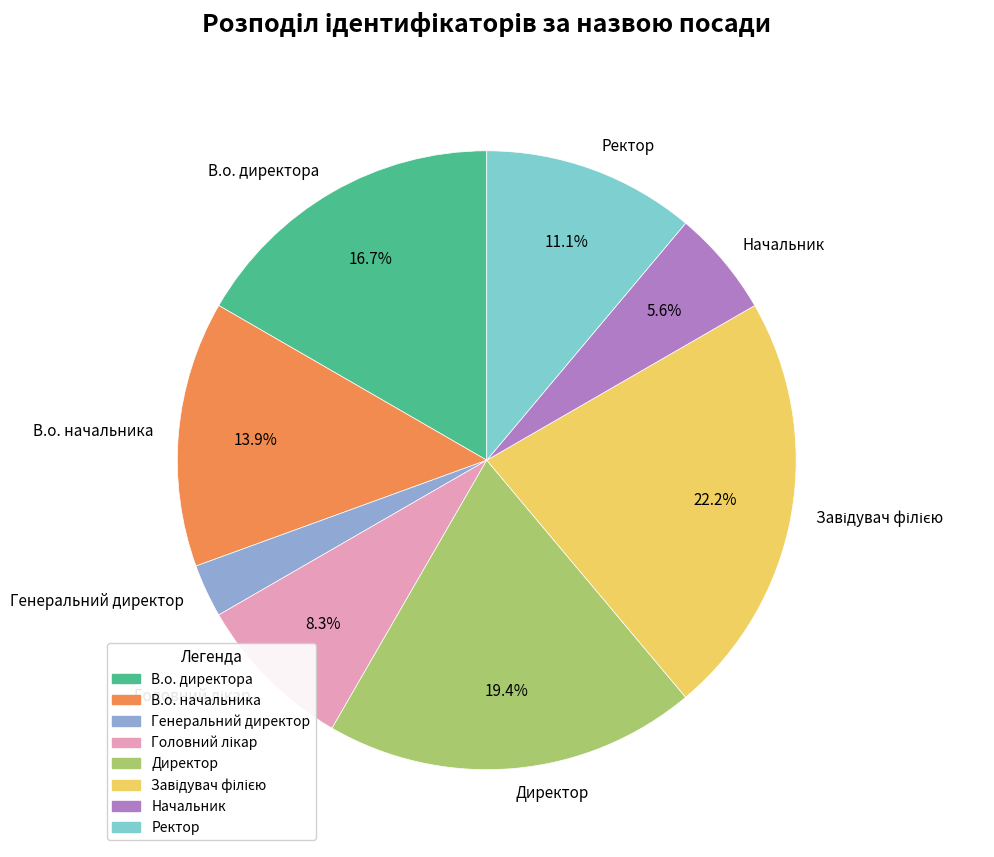

Which category has the smallest portion of the pie?

Генеральний директор